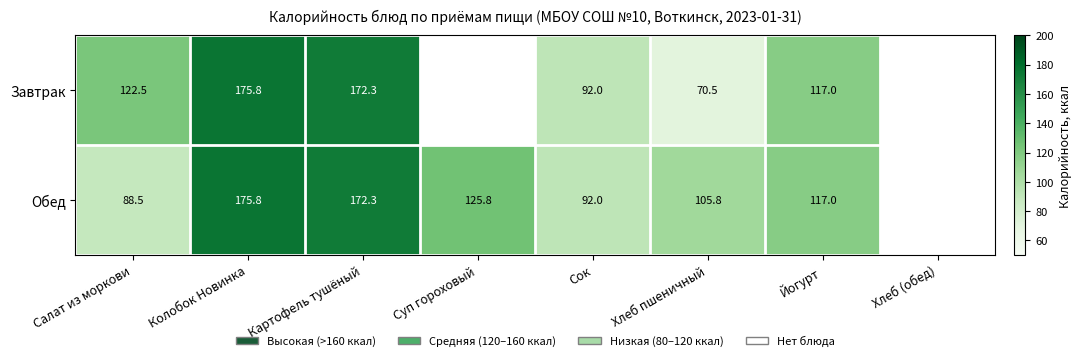

Rank the series at Суп гороховый from highest to lowest value.

Завтрак, Обед